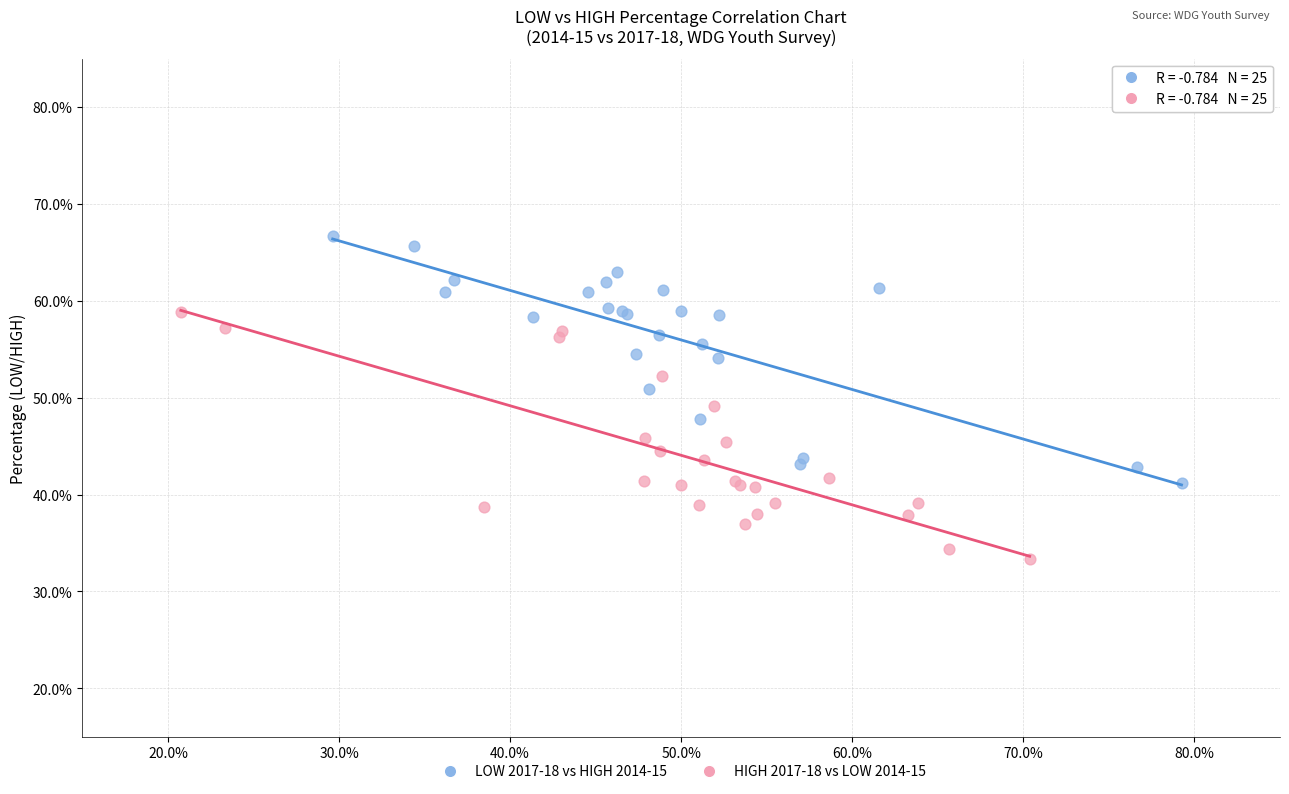

What are all the series names shown in the legend?

LOW 2017-18 vs HIGH 2014-15, HIGH 2017-18 vs LOW 2014-15